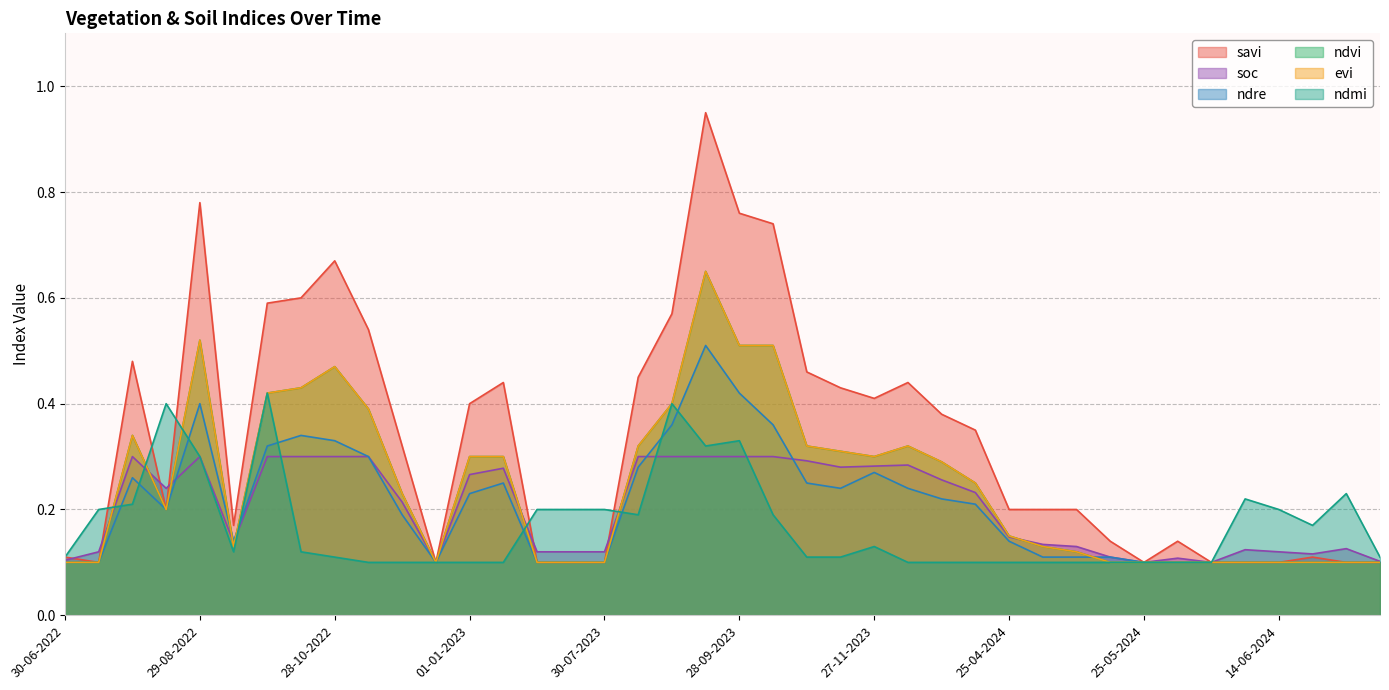

What value does the soc series have at 28-09-2022?

0.3